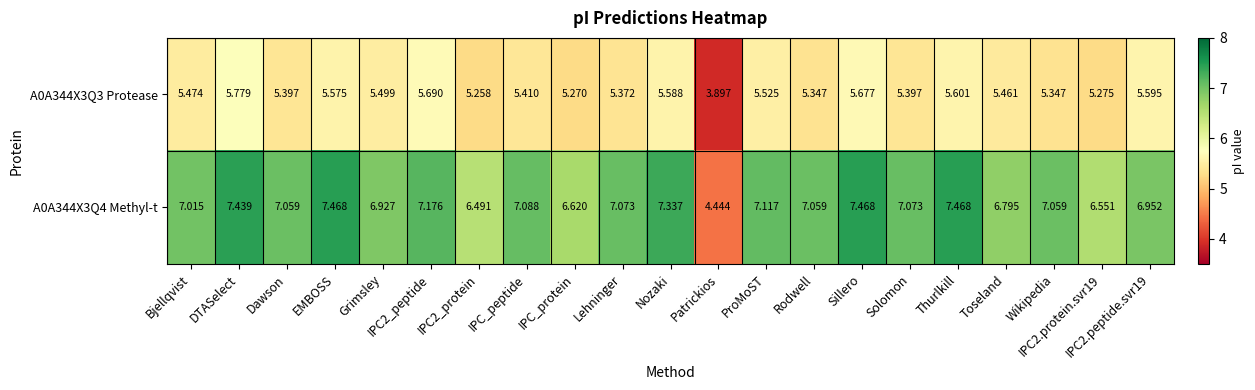

Which category has the highest value in the A0A344X3Q3 Protease series?

DTASelect